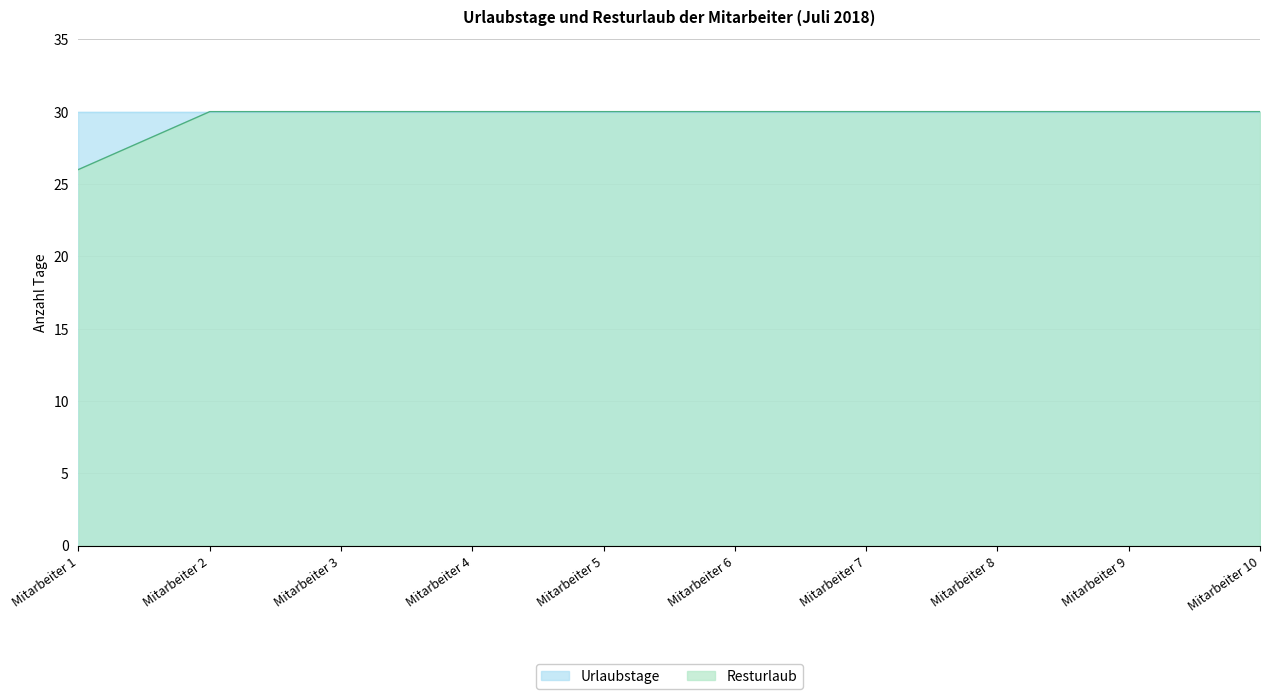

Reading left to right, extract all data points from this chart.

26	30	30	30	30	30	30	30	30	30